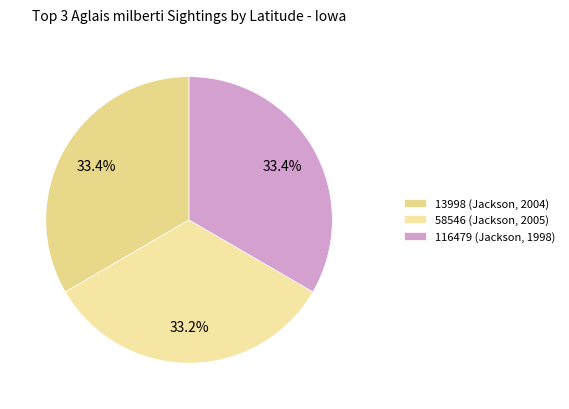

True or false: 58546 (Jackson, 2005) accounts for 23% of the total.

False